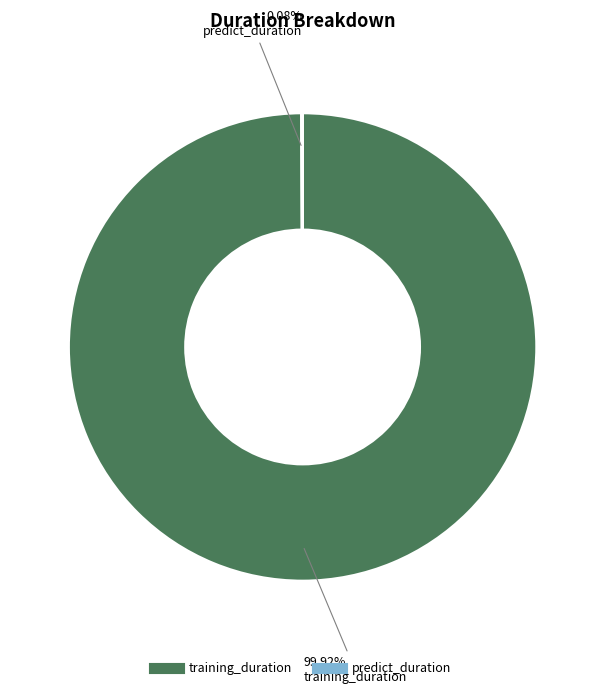

Which category has the biggest portion of the pie?

training_duration